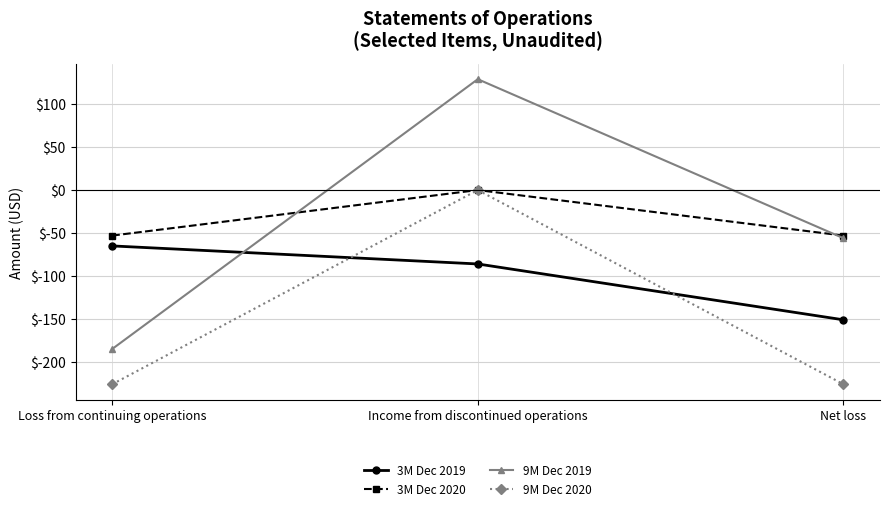

Where does the 9M Dec 2019 series first go above -56?

Income from discontinued operations